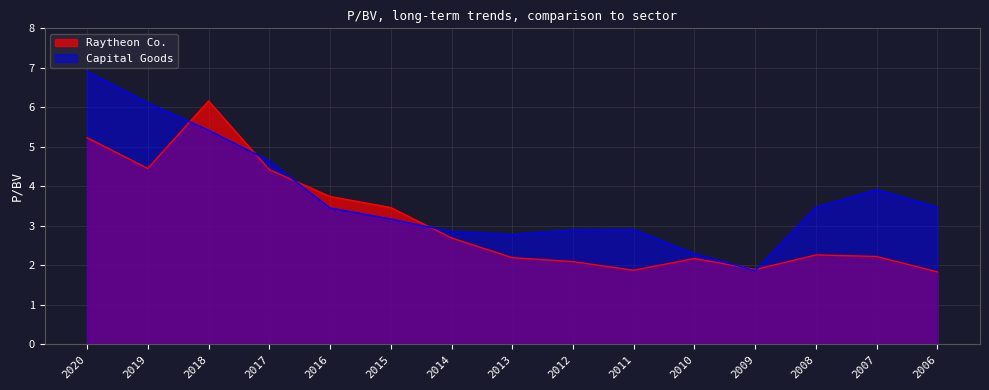

List the labels in order of Raytheon Co. value, largest first.

2018, 2020, 2019, 2017, 2016, 2015, 2014, 2008, 2007, 2013, 2010, 2012, 2009, 2011, 2006